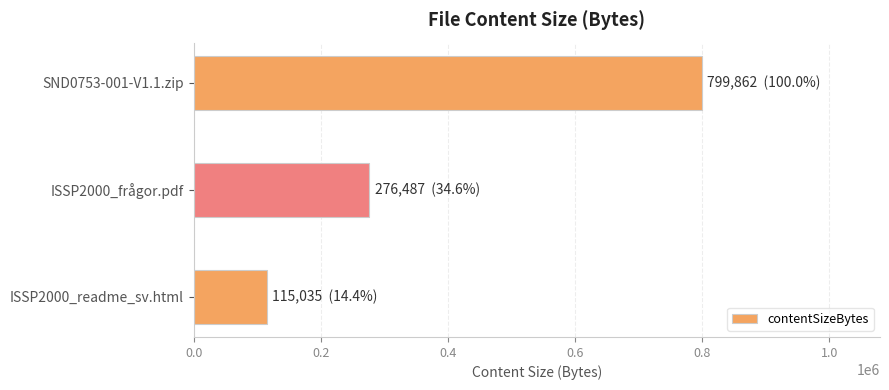

Rank the categories by value from highest to lowest.

SND0753-001-V1.1.zip, ISSP2000_frågor.pdf, ISSP2000_readme_sv.html